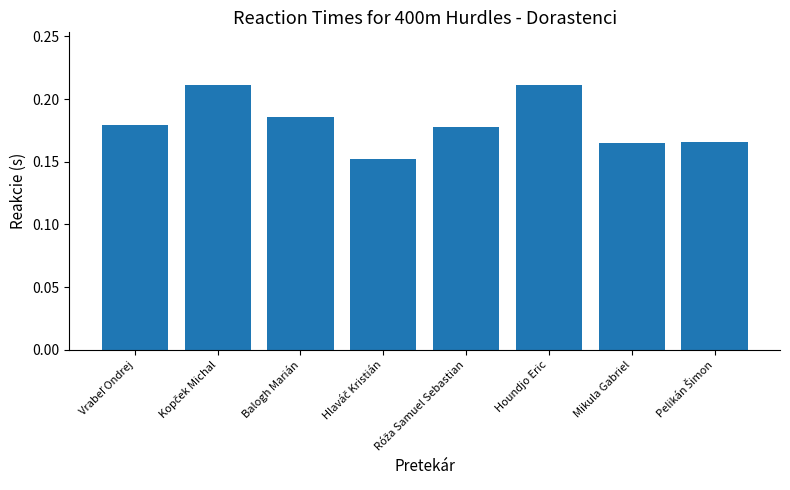

What is the sum of the values at Houndjo Eric and Balogh Marián?

0.4